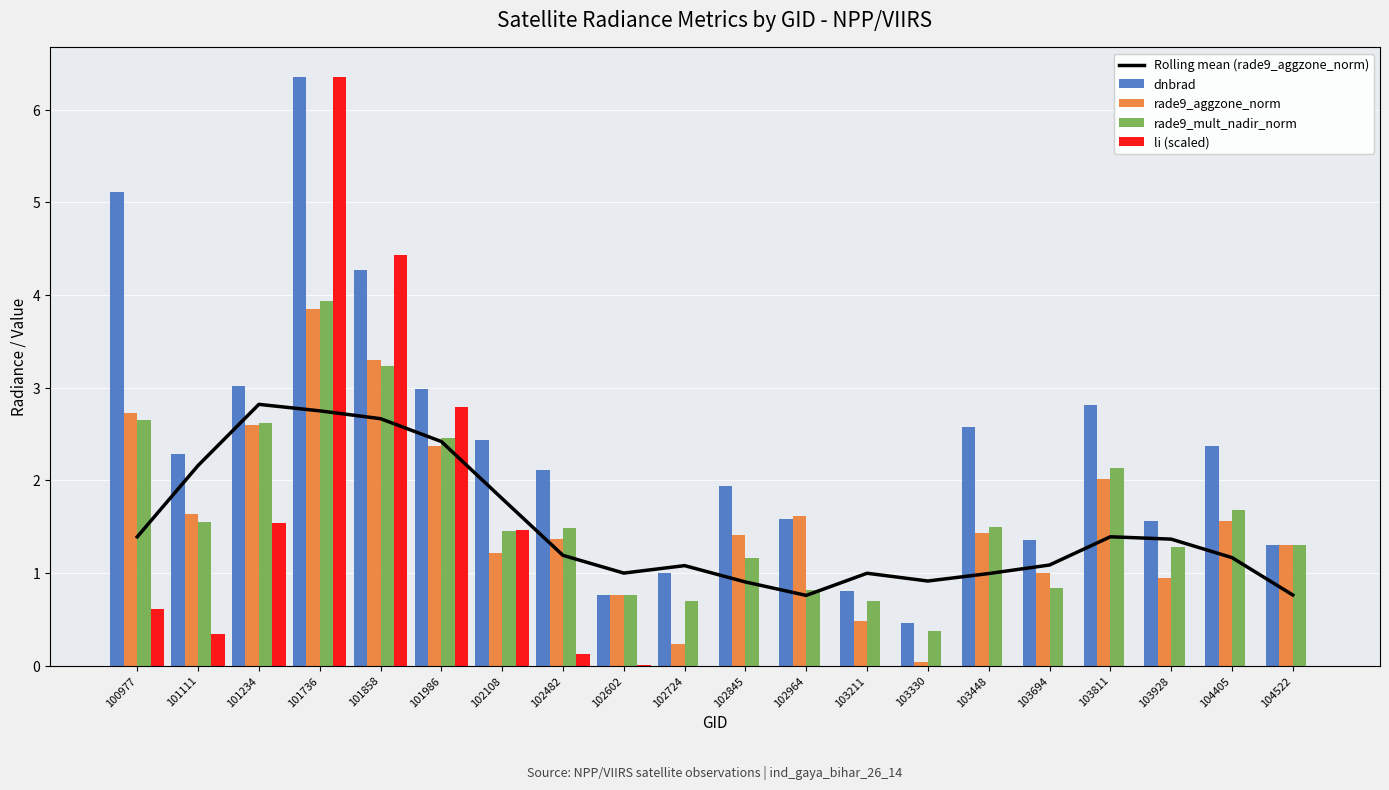

The value of li (scaled) at 102108 is 0.3. True or false?

False